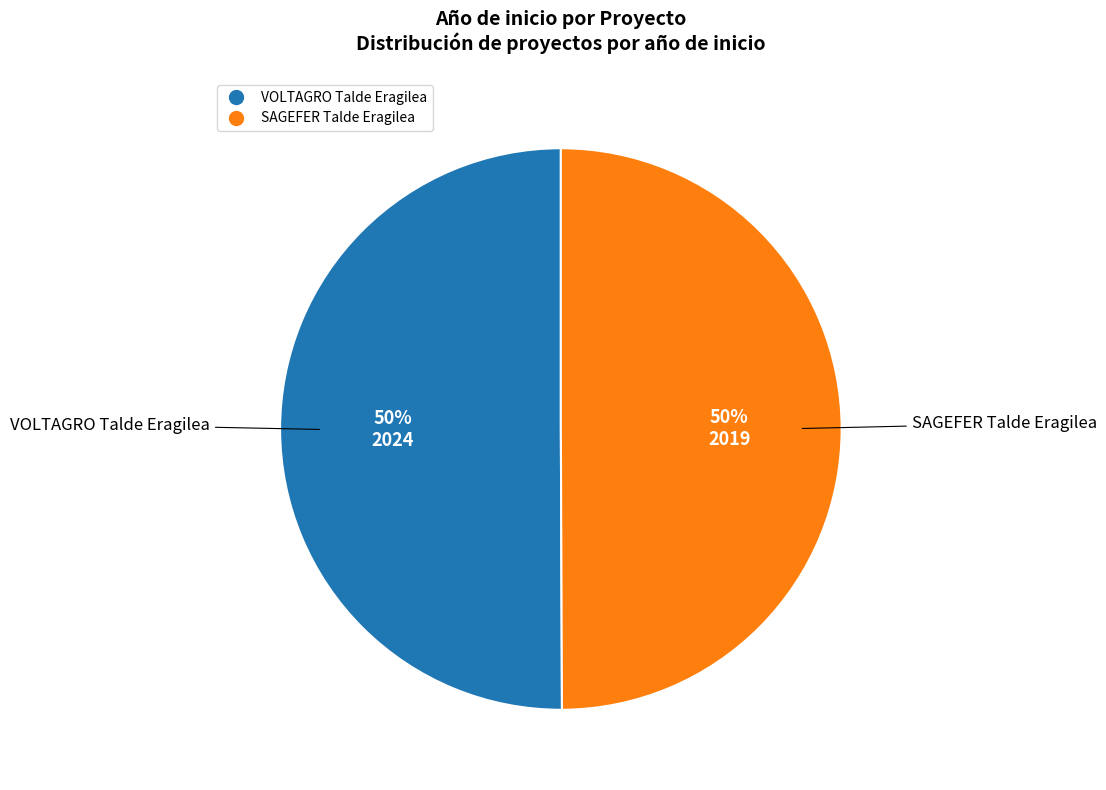

What percentage is the SAGEFER Talde Eragilea slice, to the nearest percent?

50%